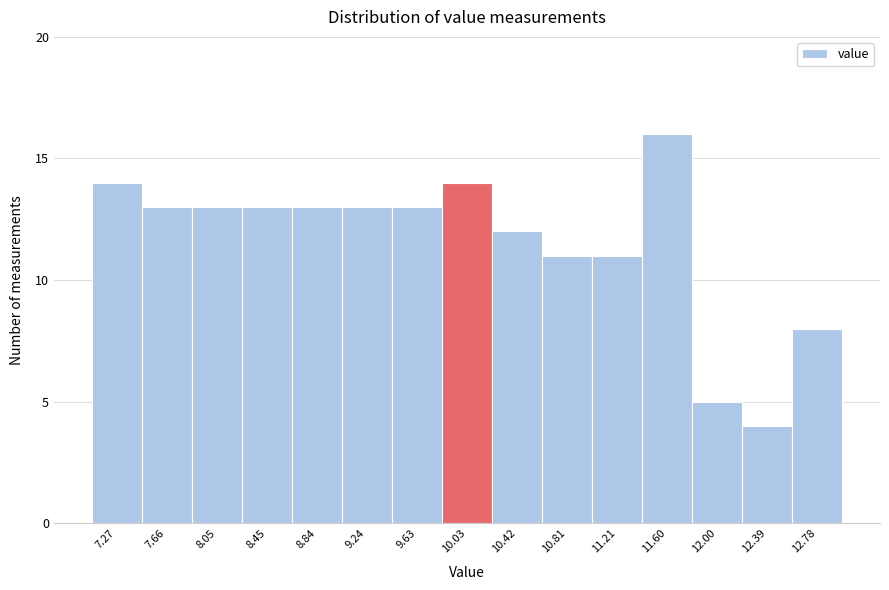

Which range on the x-axis has the tallest bar?

11.40 to 11.80